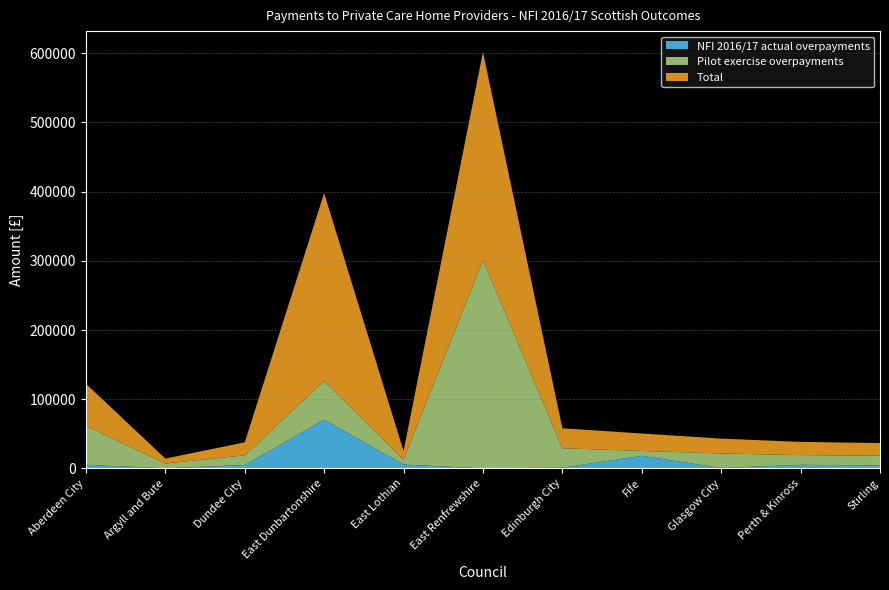

Reading left to right, what are all the values shown in this chart?

NFI 2016/17 actual overpayments: 5188.8	57.7	4800.2	70314.2	5512.8	0.0	978.0	18177.0	511.0	5122.3	4268.6
Pilot exercise overpayments: 56000.0	7000.0	14000.0	56000.0	7000.0	301000.0	28000.0	7000.0	21000.0	14000.0	14000.0
Total: 61188.8	7057.7	18800.2	271580.2	12512.8	301000.0	28978.0	25177.0	21511.0	19122.3	18268.6